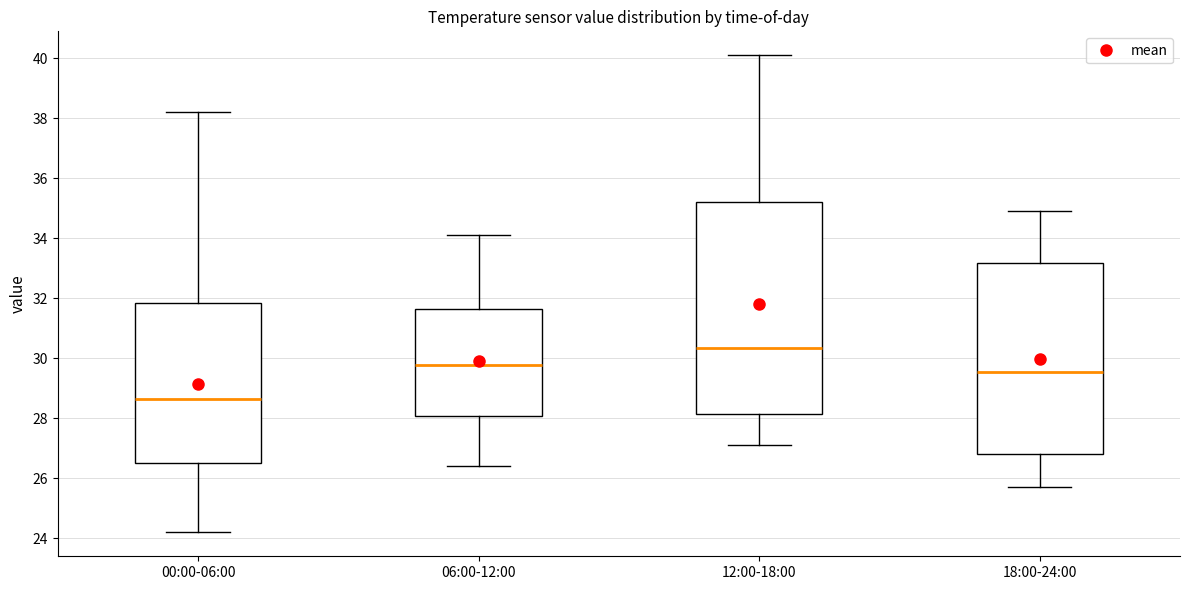

Reading left to right, transcribe this box plot: for each box, give where its median line is, the range the box spans, and where its two whiskers end, as read against the y-axis. The values are not printed on the chart, so give them approximately, as read against the axis.

00:00-06:00: median 28.6, box 26.6 to 31.8, whiskers 24.2 to 38.2
06:00-12:00: median 29.8, box 28.0 to 31.6, whiskers 26.4 to 34.2
12:00-18:00: median 30.4, box 28.2 to 35.2, whiskers 27.2 to 40.2
18:00-24:00: median 29.6, box 26.8 to 33.2, whiskers 25.8 to 35.0